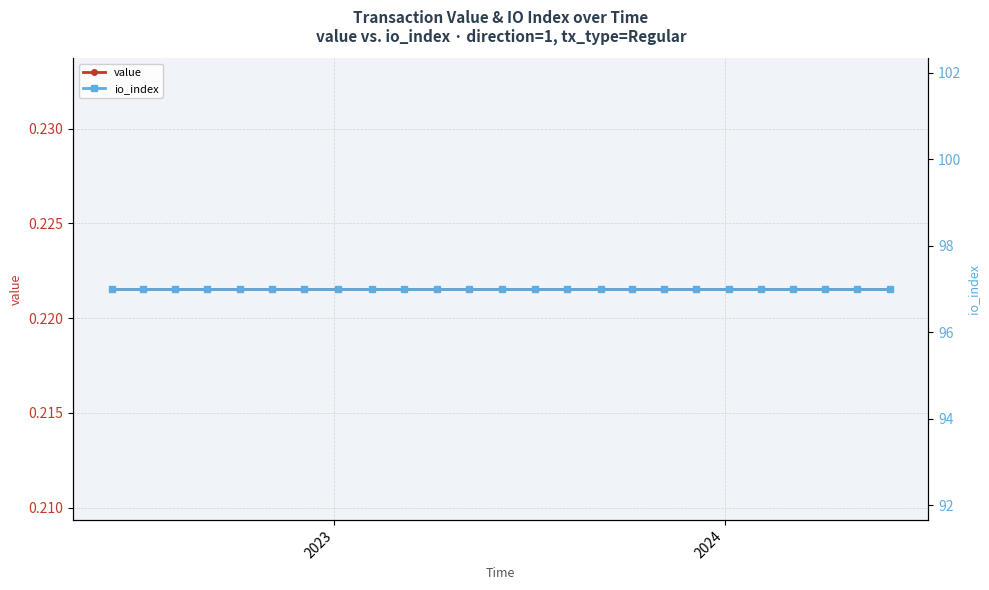

True or false: io_index and value cross at least once.

False